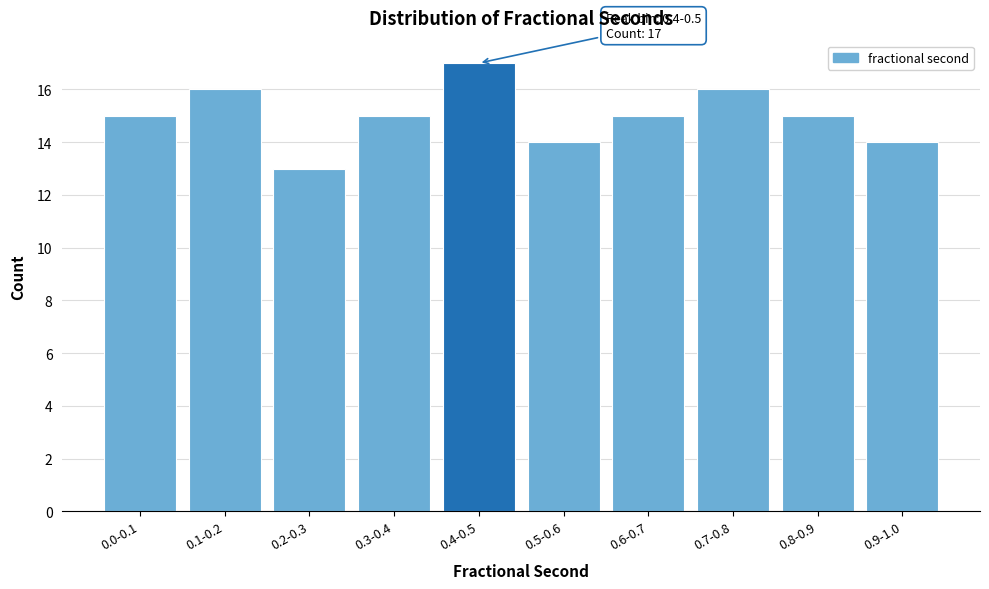

Reading right to left, transcribe all the data shown in this chart.

14	15	16	15	14	17	15	13	16	15